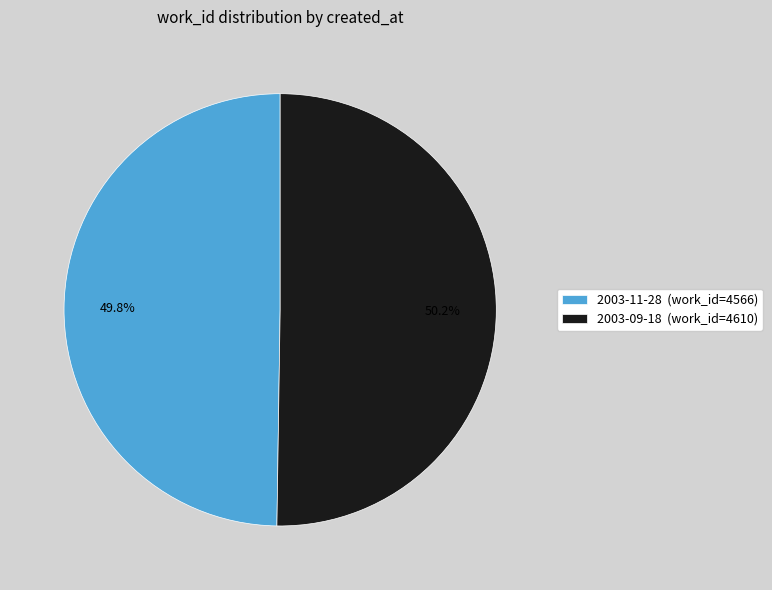

What is the total percentage of 2003-09-18 and 2003-11-28?

100.0%